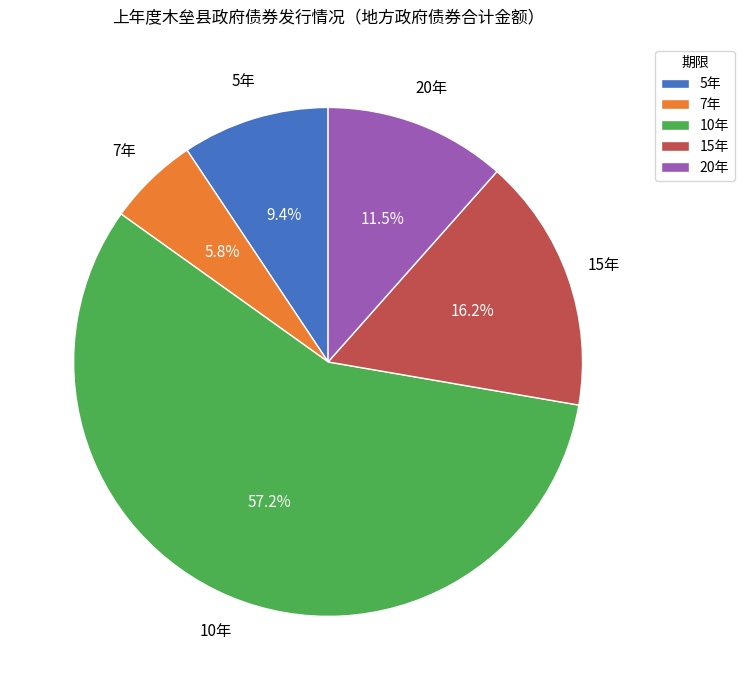

Which category has the smallest portion of the pie?

7年